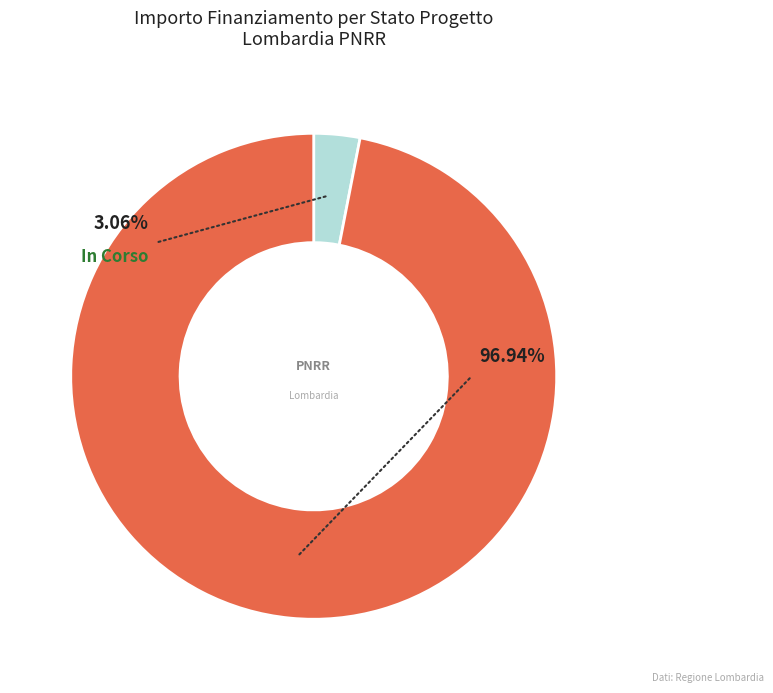

Is it true that 17 is 1% of the pie?

False